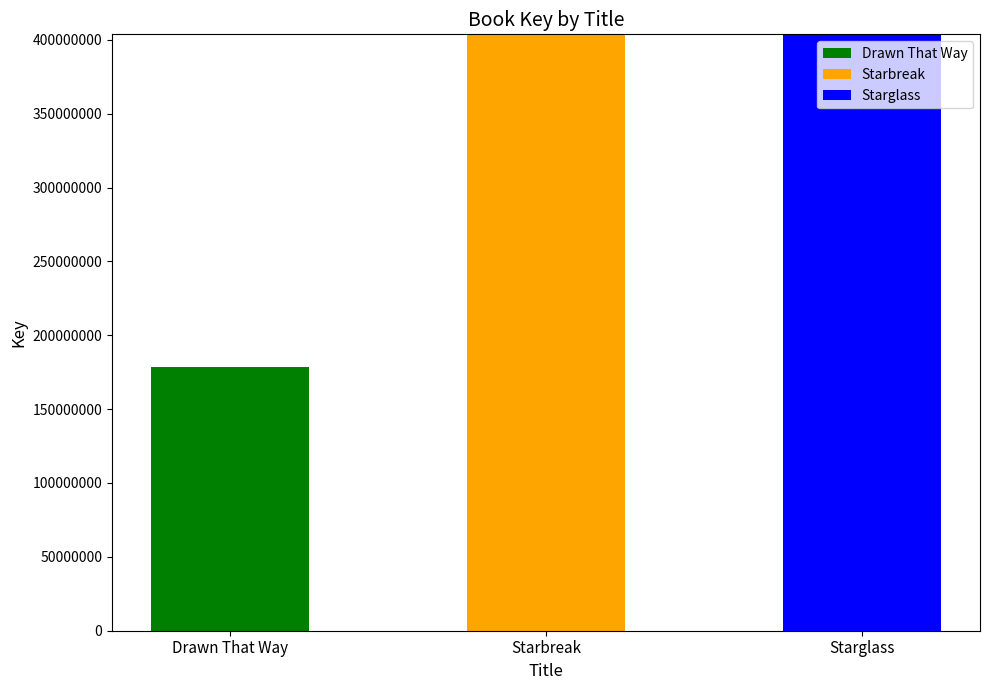

Read the Drawn That Way value at Drawn That Way.

178237914